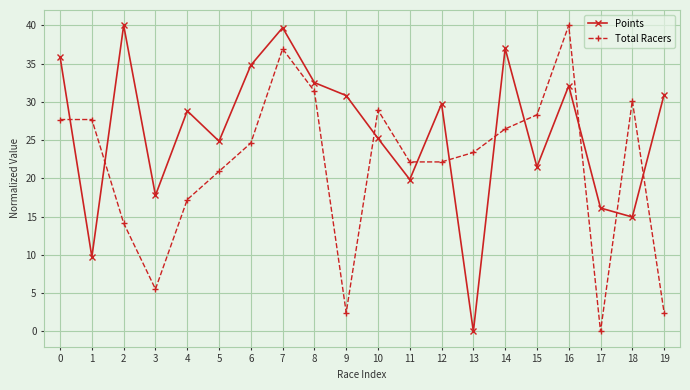

At which label is Total Racers closest to 20?

5